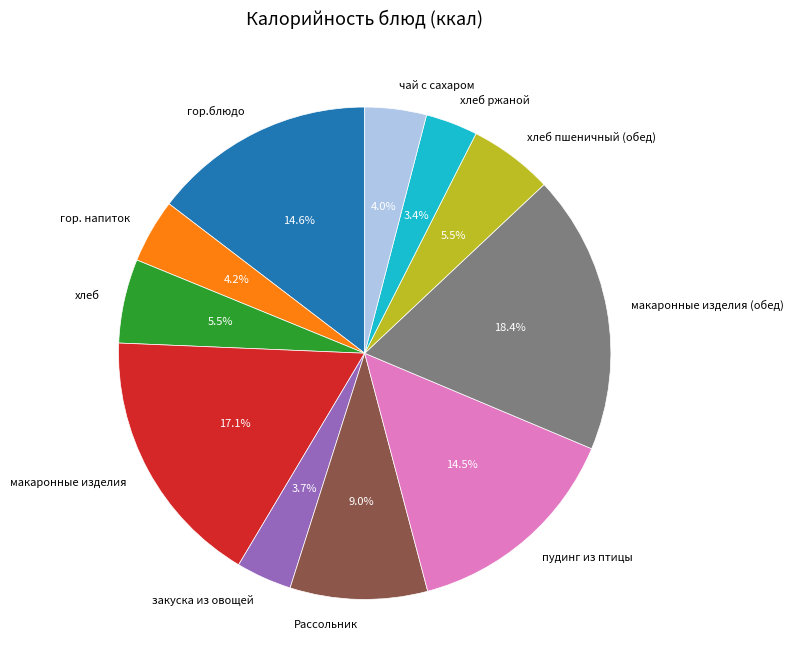

Which slice is the largest?

макаронные изделия (обед)